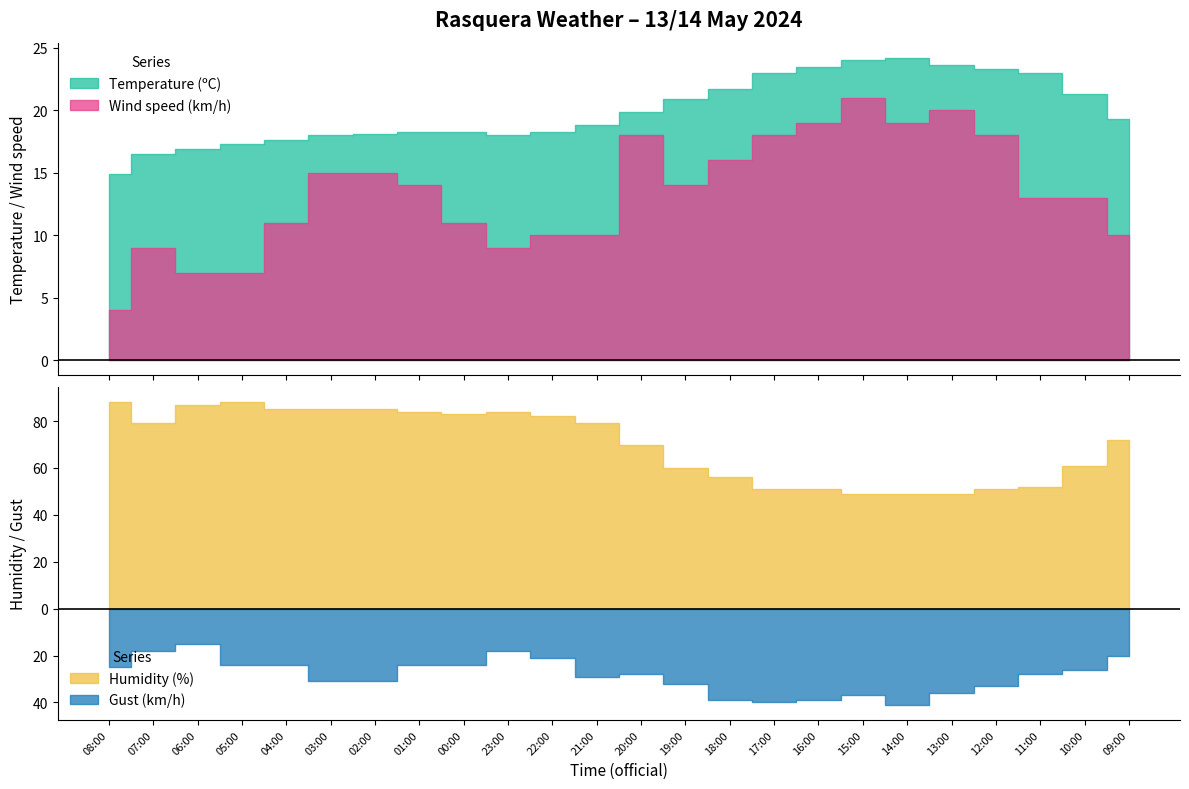

Does the chart display data point markers on the line(s)?

No